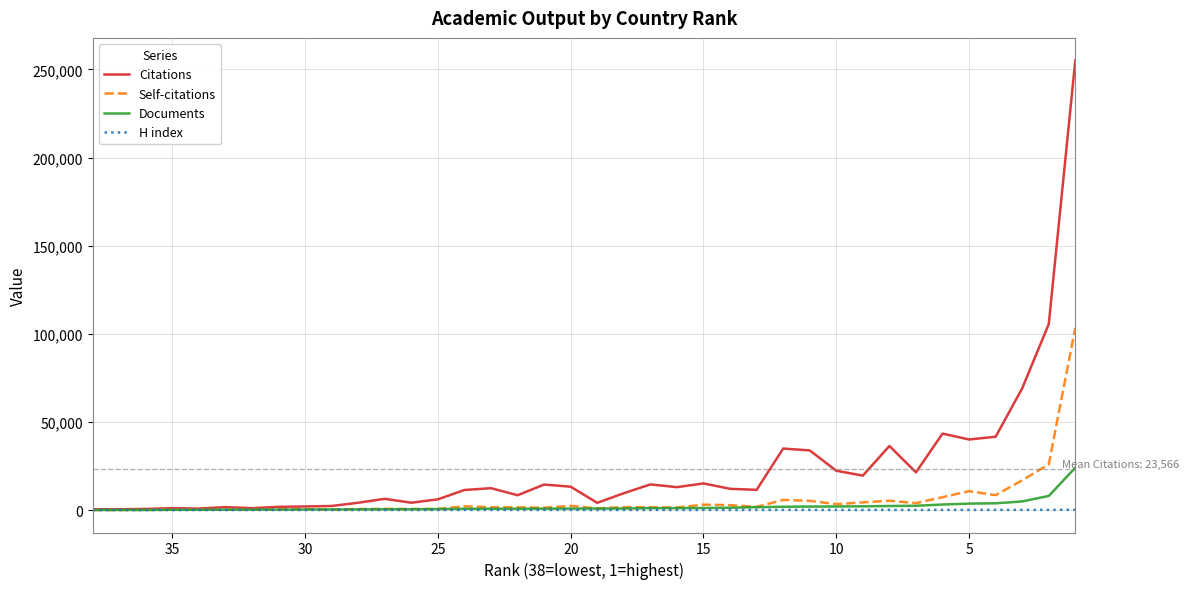

Count the number of data series in this chart.

4